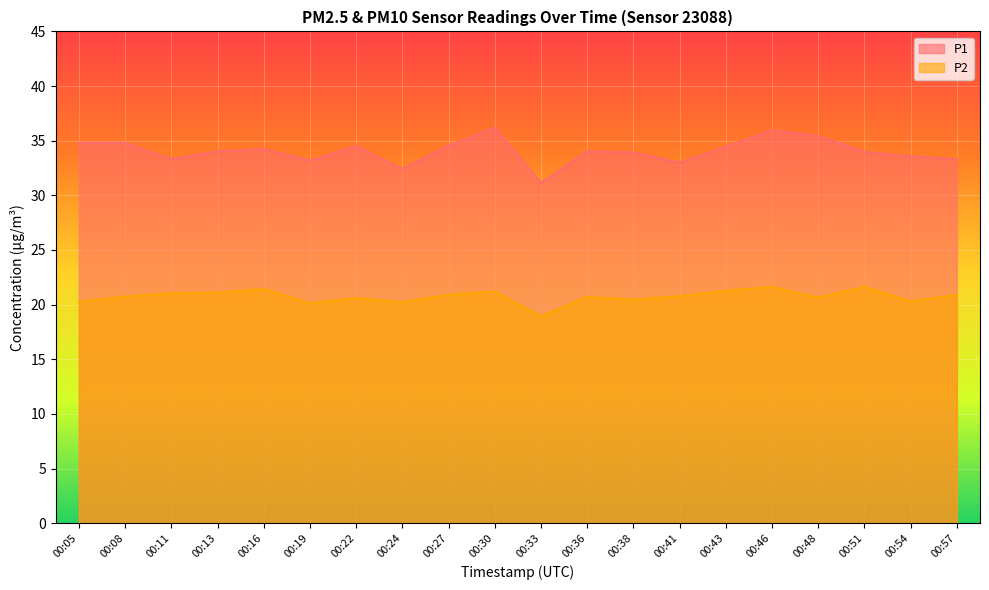

Reading left to right, extract all data points from this chart.

P1: 34.8	34.8	33.3	34.0	34.2	33.2	34.5	32.4	34.5	36.2	31.1	34.0	33.9	33.0	34.4	36.0	35.4	34.0	33.6	33.3
P2: 20.3	20.7	21.0	21.1	21.4	20.1	20.6	20.2	20.9	21.2	18.9	20.7	20.5	20.8	21.3	21.6	20.6	21.6	20.3	20.9